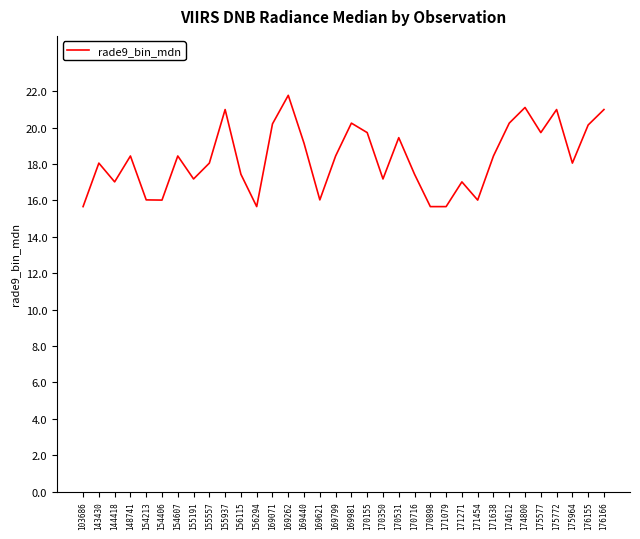

Read the value at 169071.

20.2